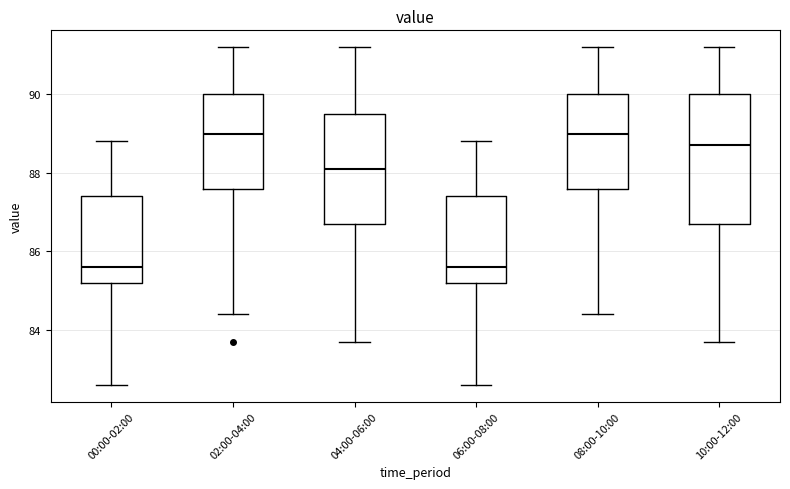

Where is the lower edge of the box for 10:00-12:00 on the y-axis? The values are not printed on the chart, so give them approximately, as read against the axis.

86.8